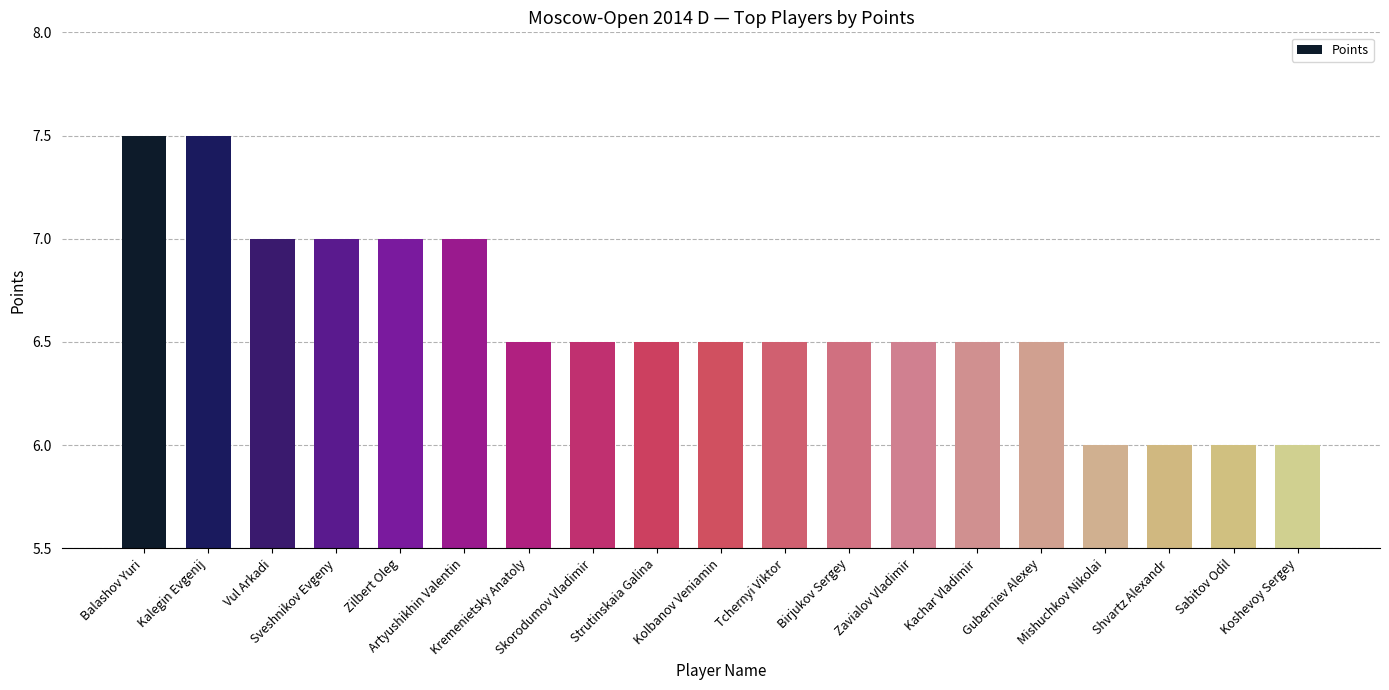

How many categories are shown in the chart?

19